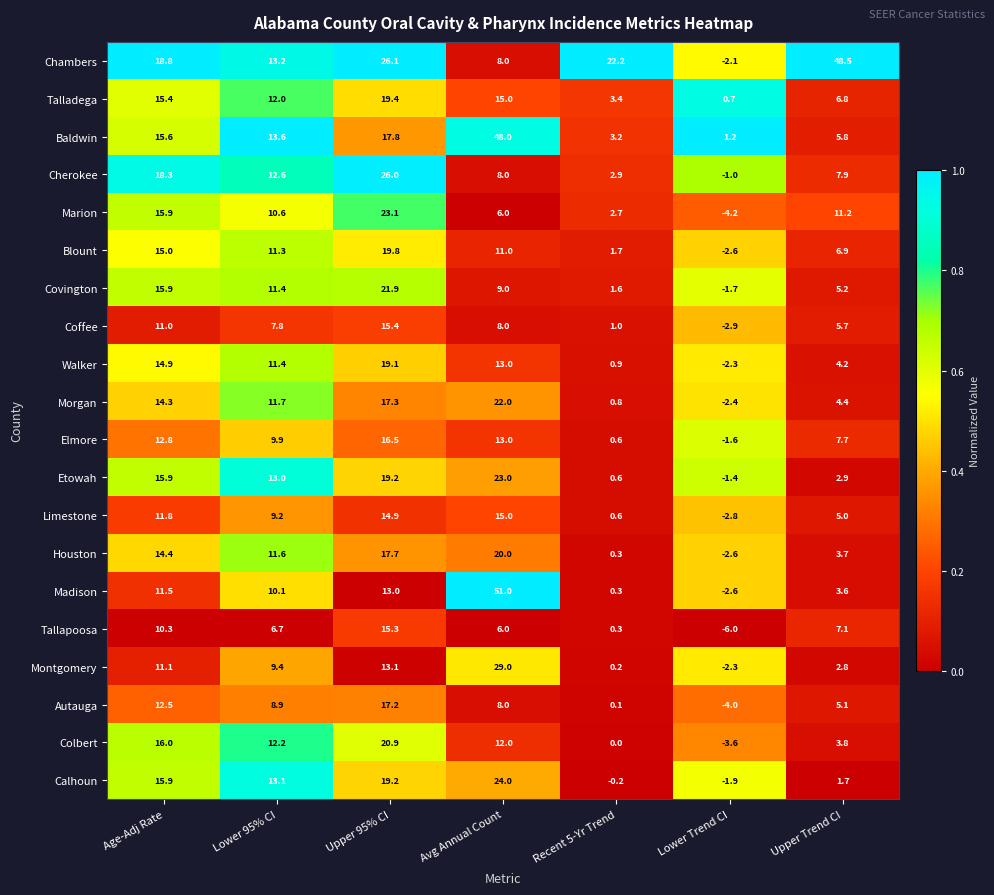

Which series has the largest total across all categories?

Chambers